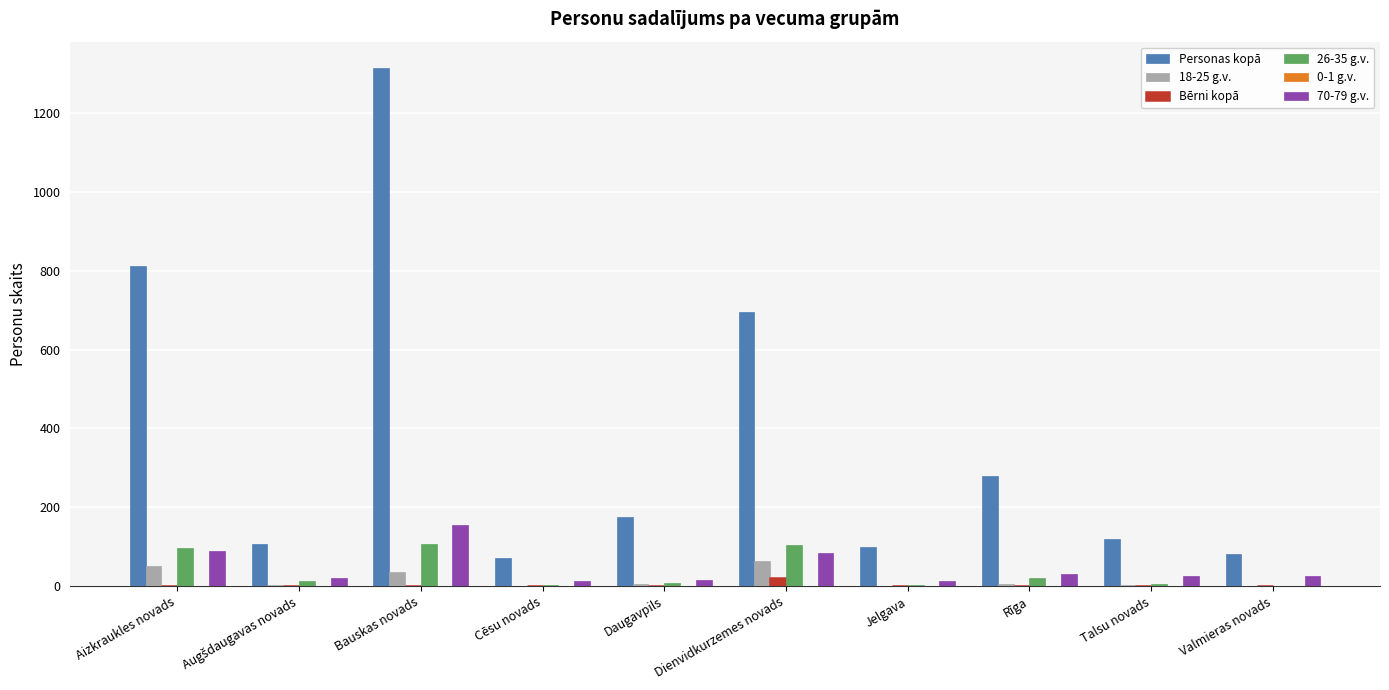

The Personas kopā series shows 100 at Jelgava. True or false?

True